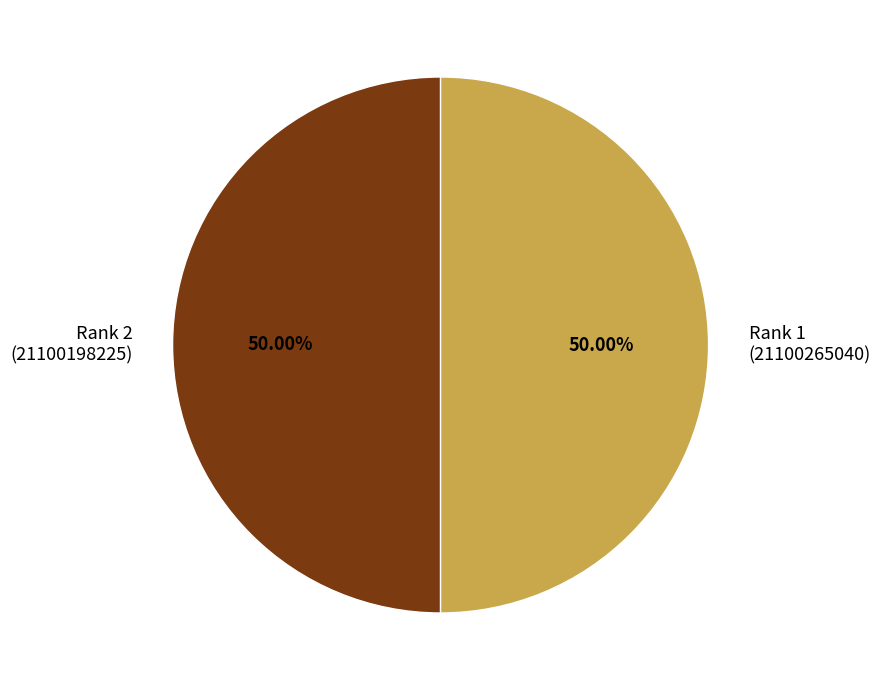

What is the ratio of the value at Rank 2 (21100198225) to the value at Rank 1 (21100265040)?

1.0